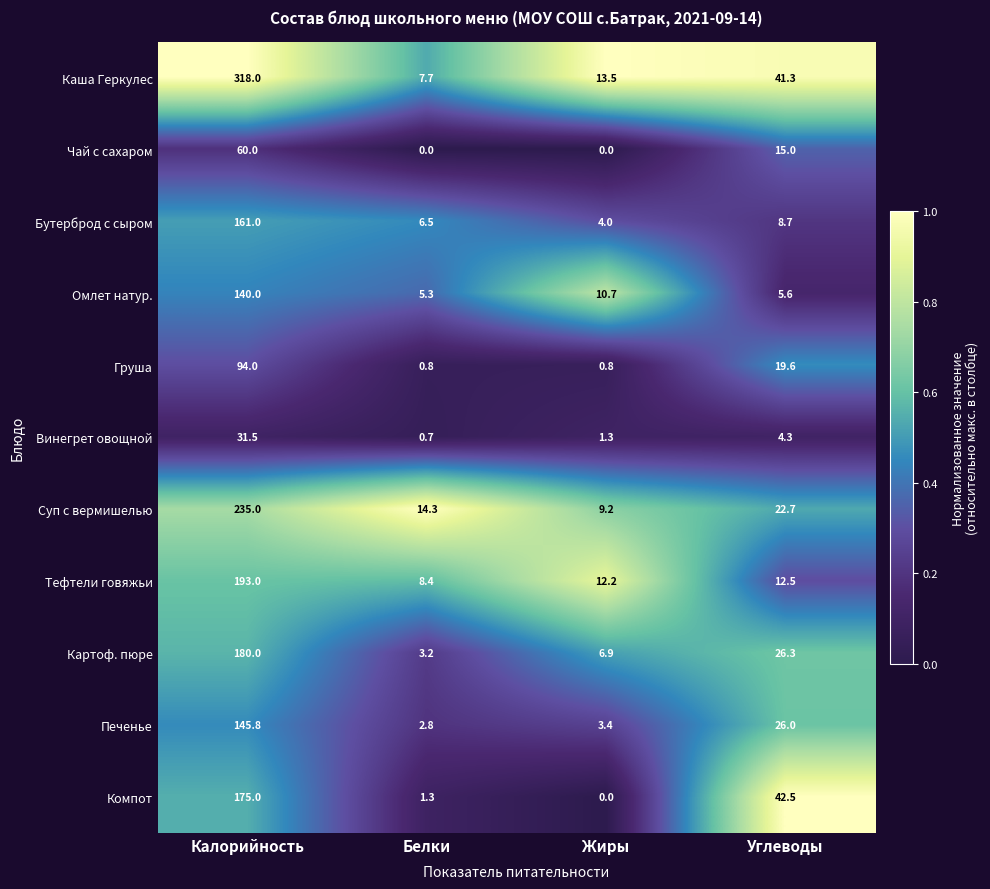

Read the Груша value at Белки.

0.8